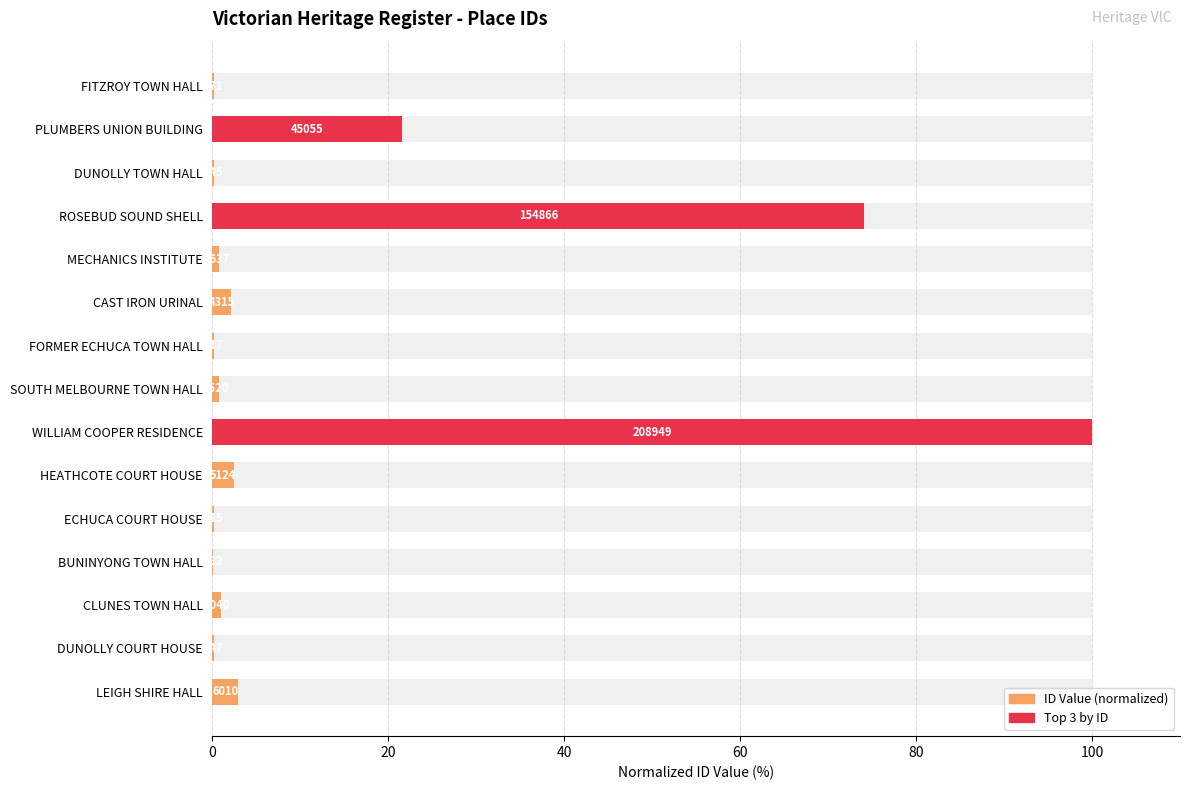

What is the difference between the second highest and second lowest values?

74.0